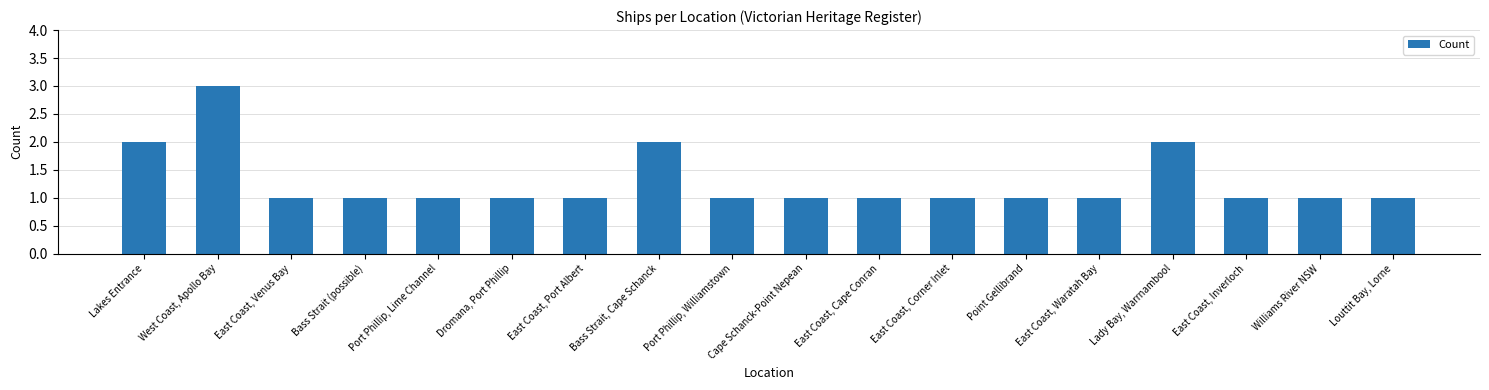

What is the sum of the values at Port Phillip, Williamstown and Point Gellibrand?

2